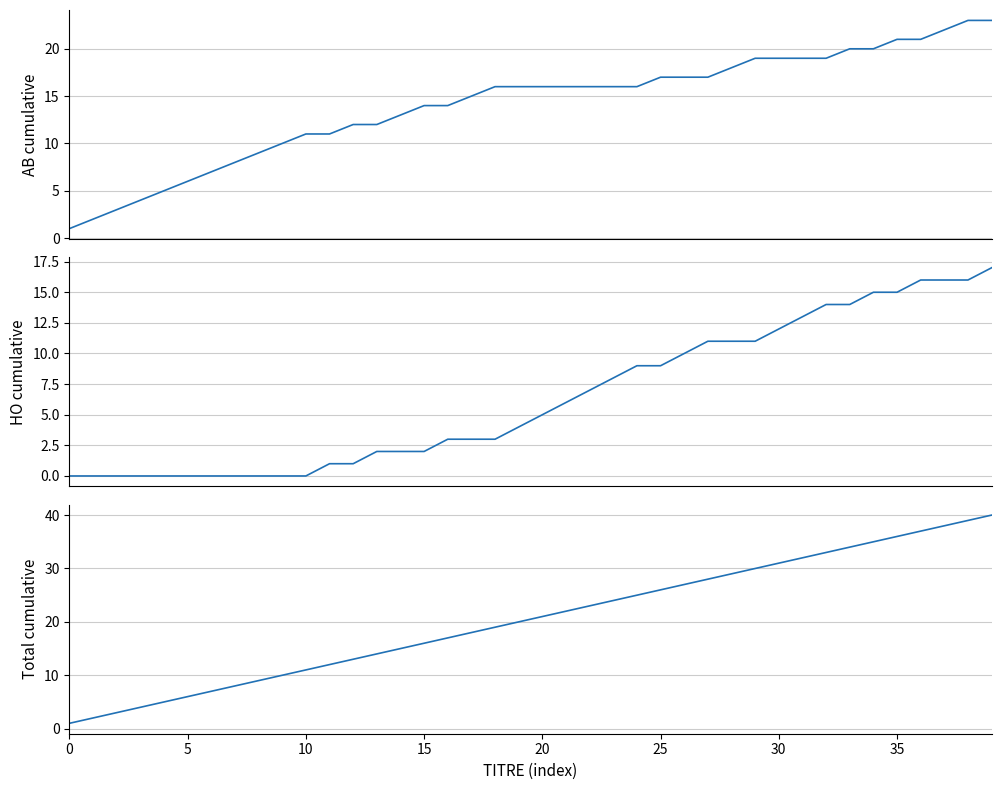

Which series has the largest total across all categories?

Total cumulative